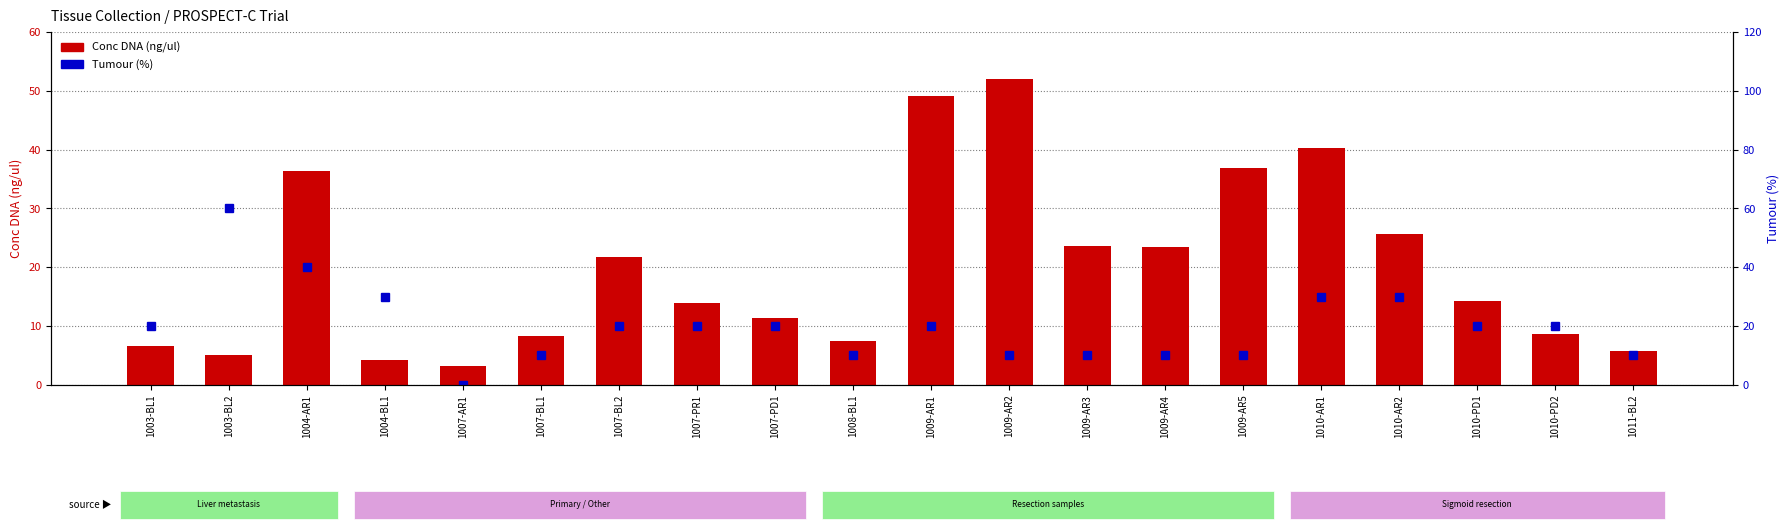

What is the label of the 16th bar from the left?

1010-AR1